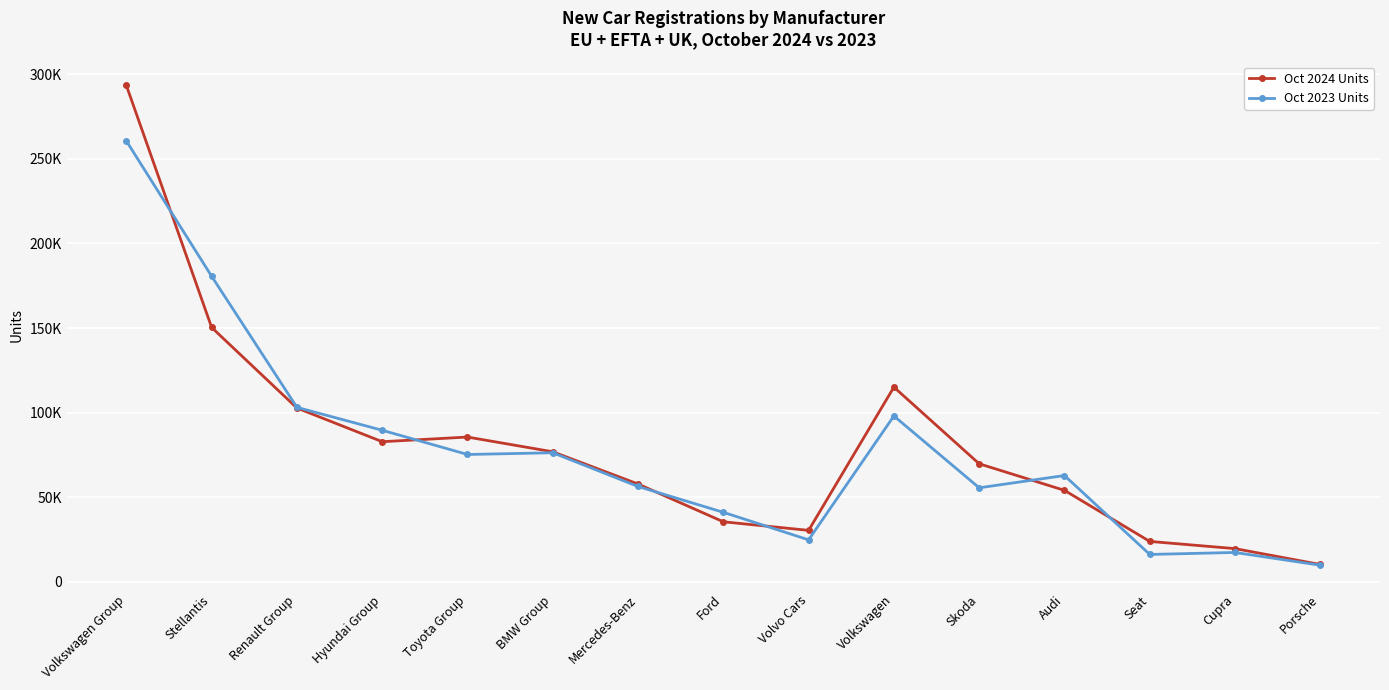

What are all the series names shown in the legend?

Oct 2024 Units, Oct 2023 Units